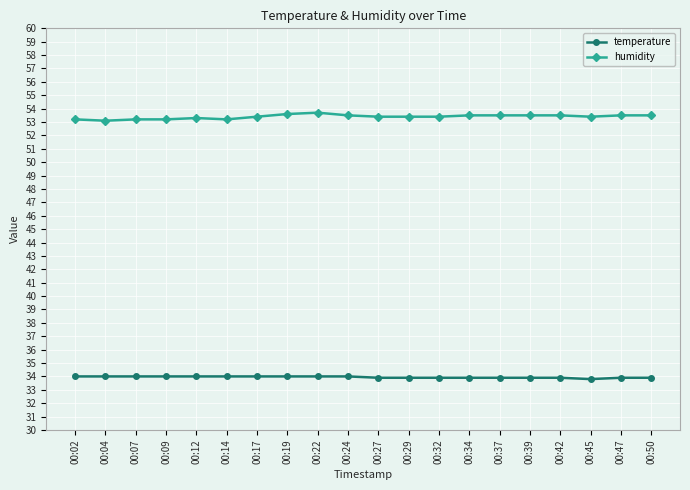

True or false: humidity and temperature cross at least once.

False